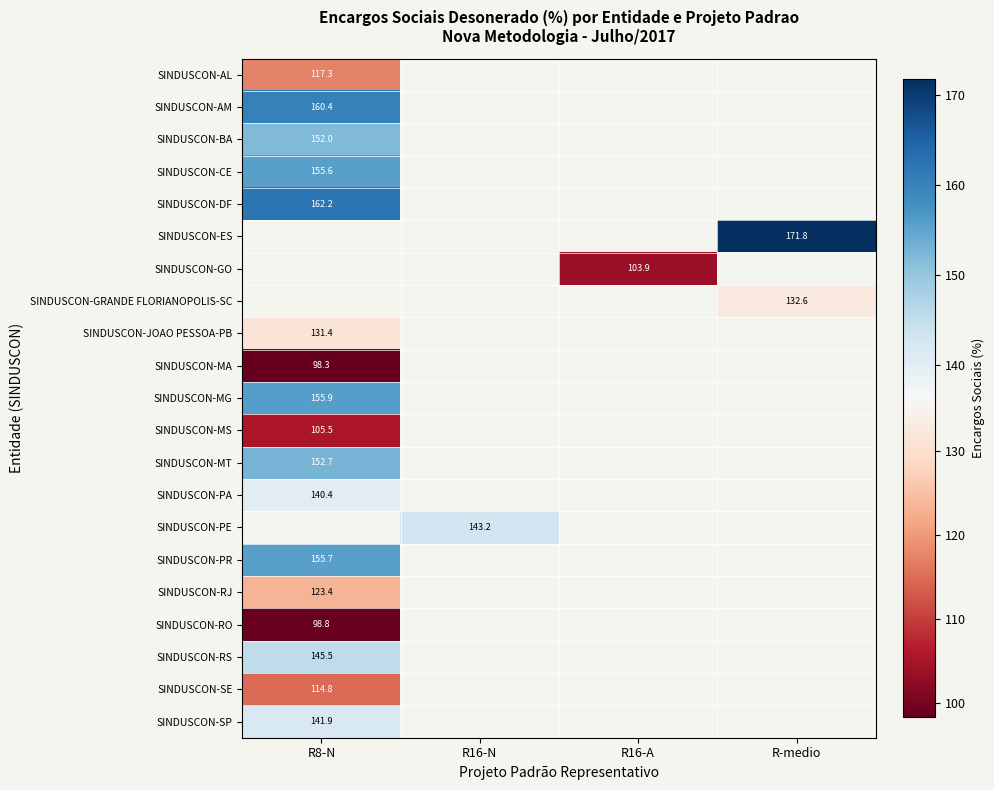

Which has a higher value, R8-N or R-medio?

R-medio